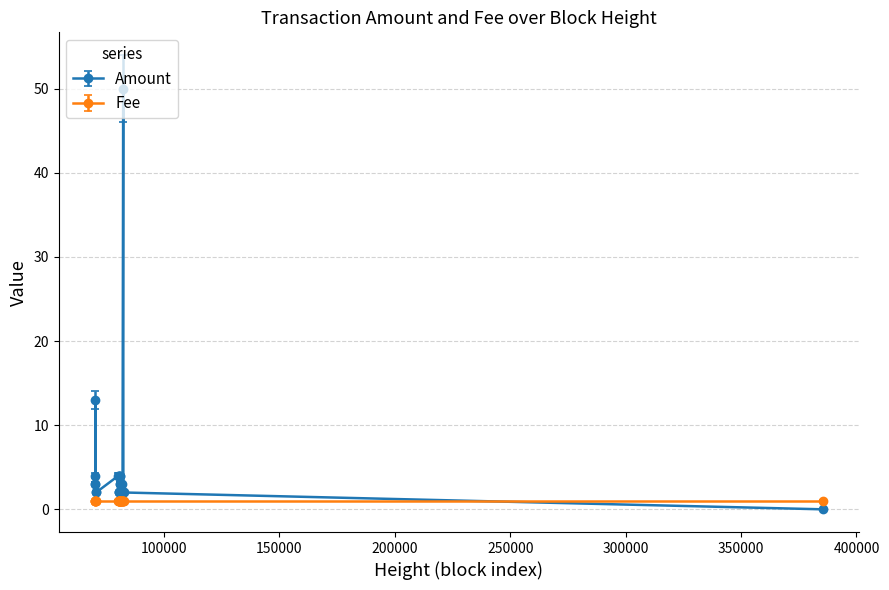

After their last crossing, which series has the higher values: Fee or Amount?

Fee